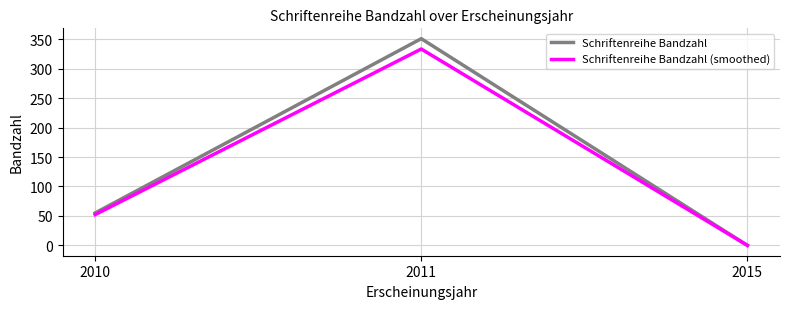

Rank the series by their maximum value, from highest to lowest.

Schriftenreihe Bandzahl, Schriftenreihe Bandzahl (smoothed)